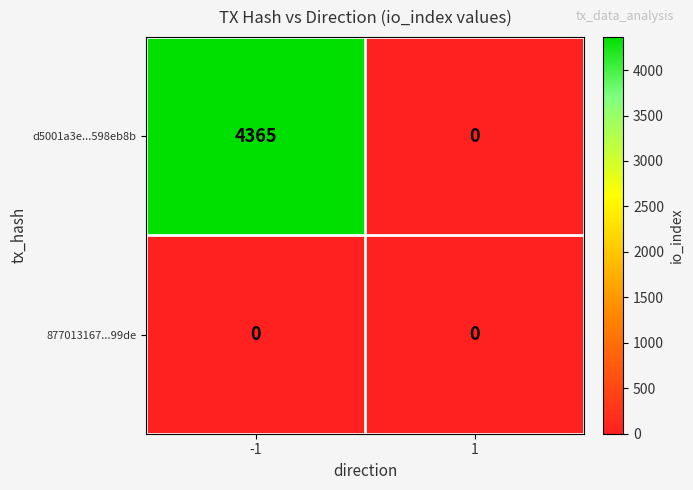

Count the number of categories in the chart.

2